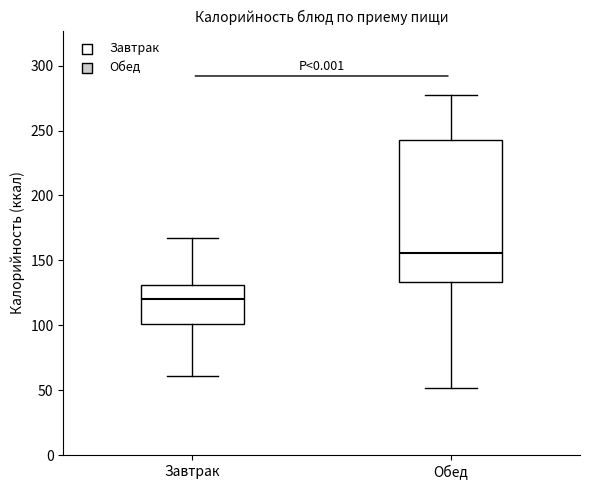

Reading left to right, read every box against the y-axis: the position of its median line, the range the box covers, and the ends of its whiskers. The values are not printed on the chart, so give them approximately, as read against the axis.

Завтрак: median 120, box 100 to 130, whiskers 60 to 165
Обед: median 155, box 135 to 245, whiskers 50 to 275